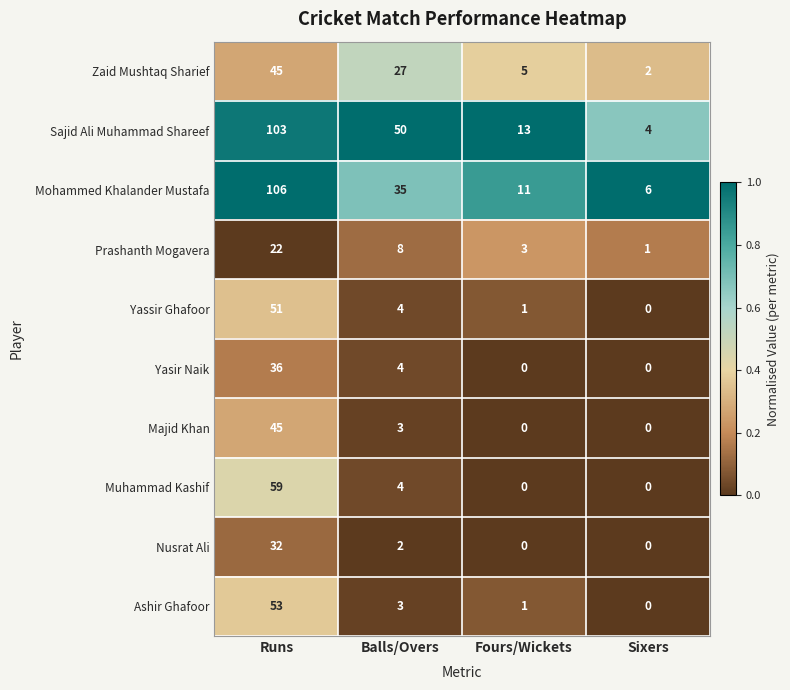

The Mohammed Khalander Mustafa series shows 11 at Fours/Wickets. True or false?

True